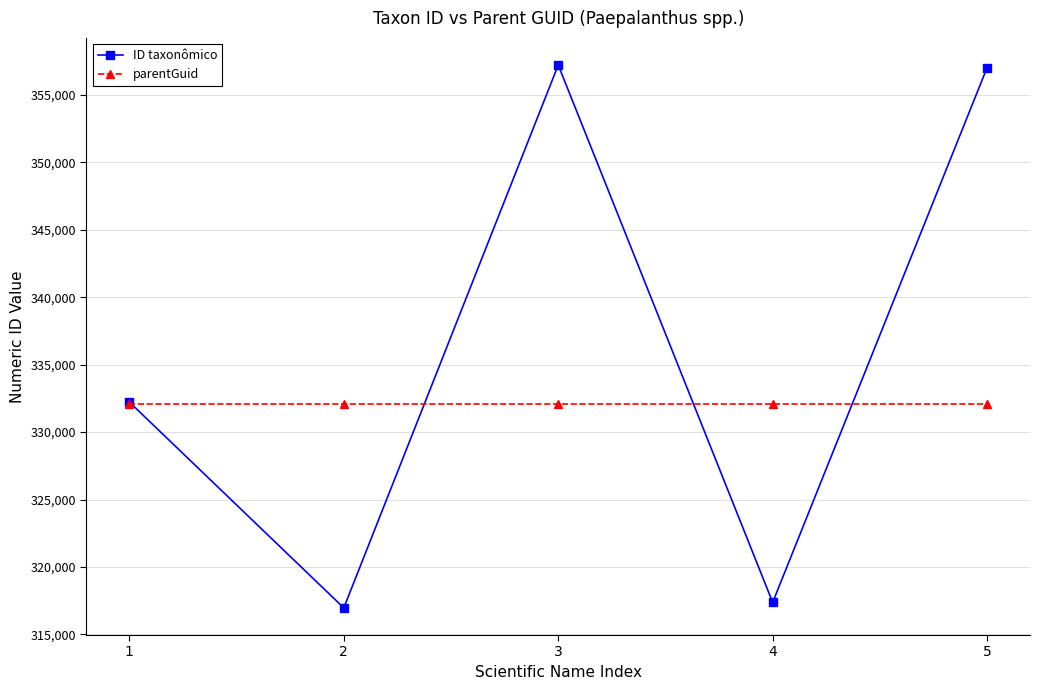

What is the difference between the maximum and minimum values in the ID taxonômico series?

40254